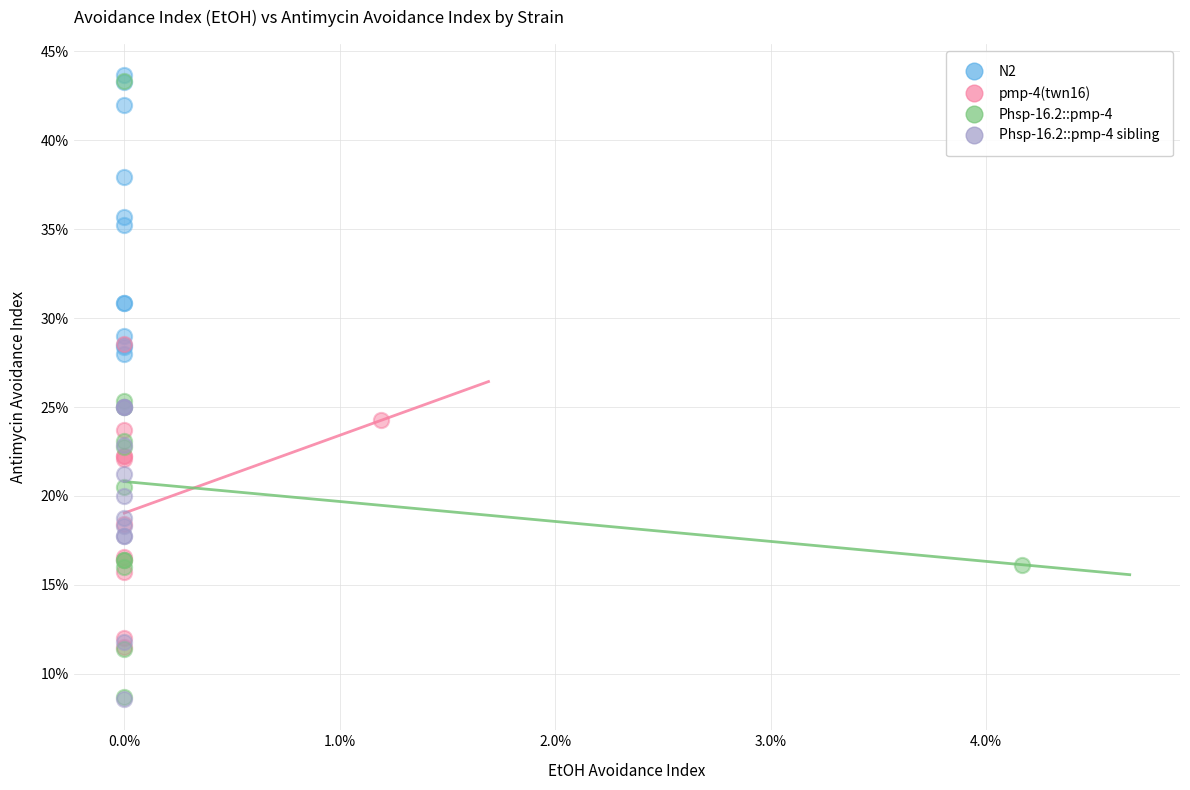

Which series reaches the maximum Y coordinate?

N2